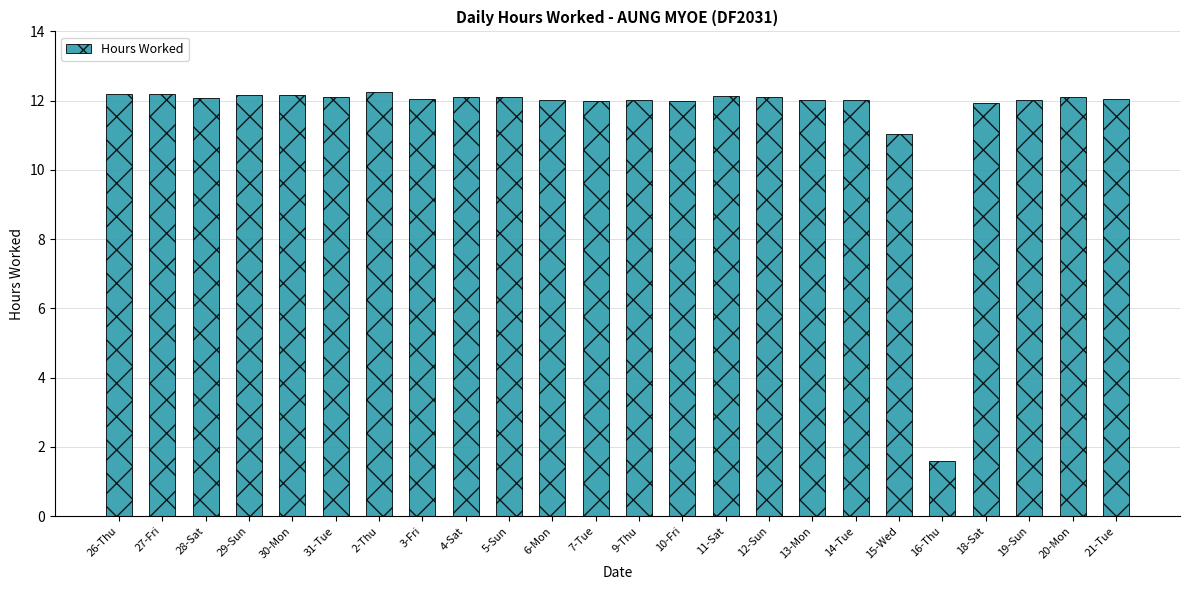

What is the value of the 9th bar from the left?

12.1